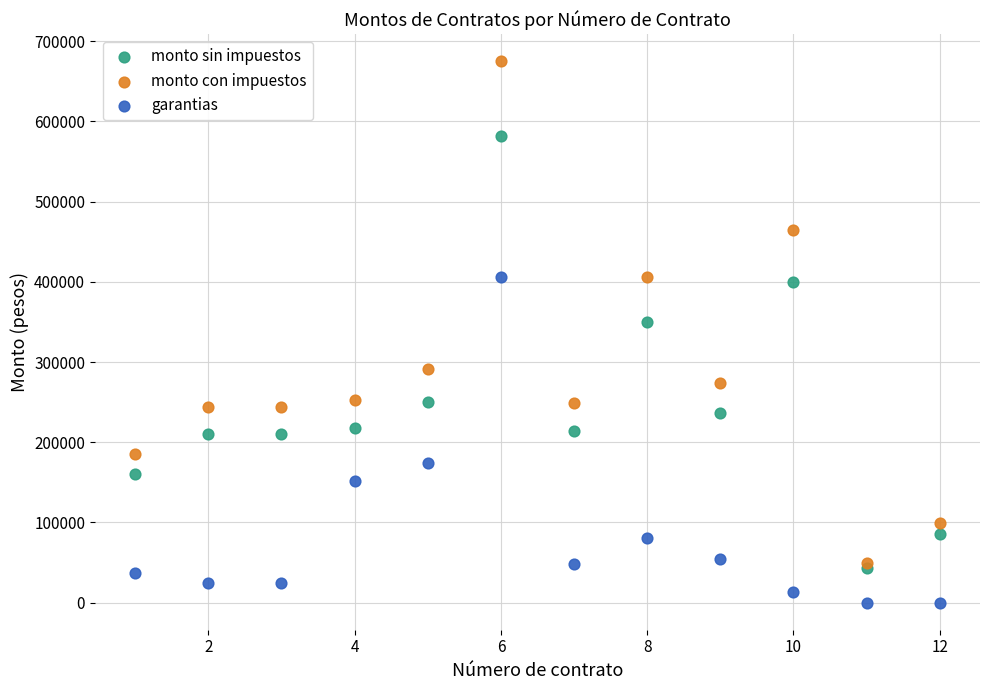

Which series contains the highest Y value?

monto con impuestos